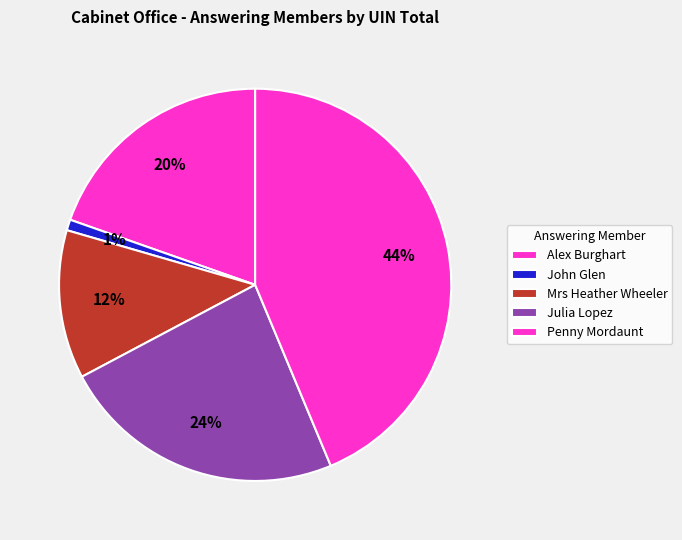

Is there any slice that represents more than half of the pie?

No